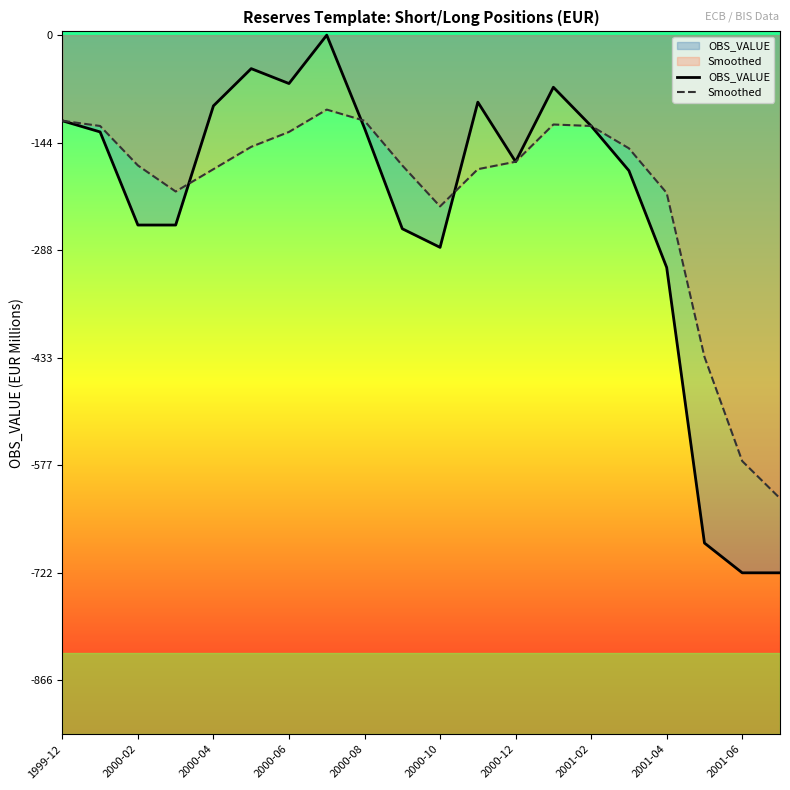

True or false: Smoothed and OBS_VALUE cross at least once.

True